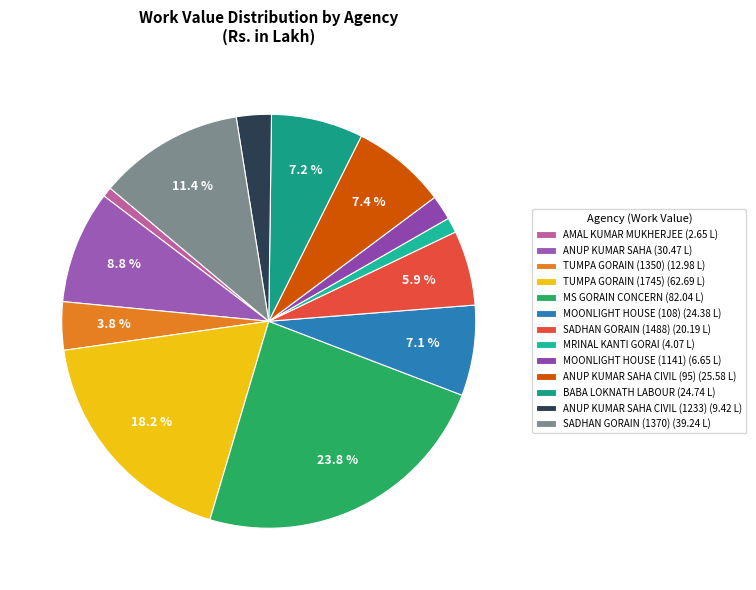

Which slice is the smallest?

AMAL KUMAR MUKHERJEE